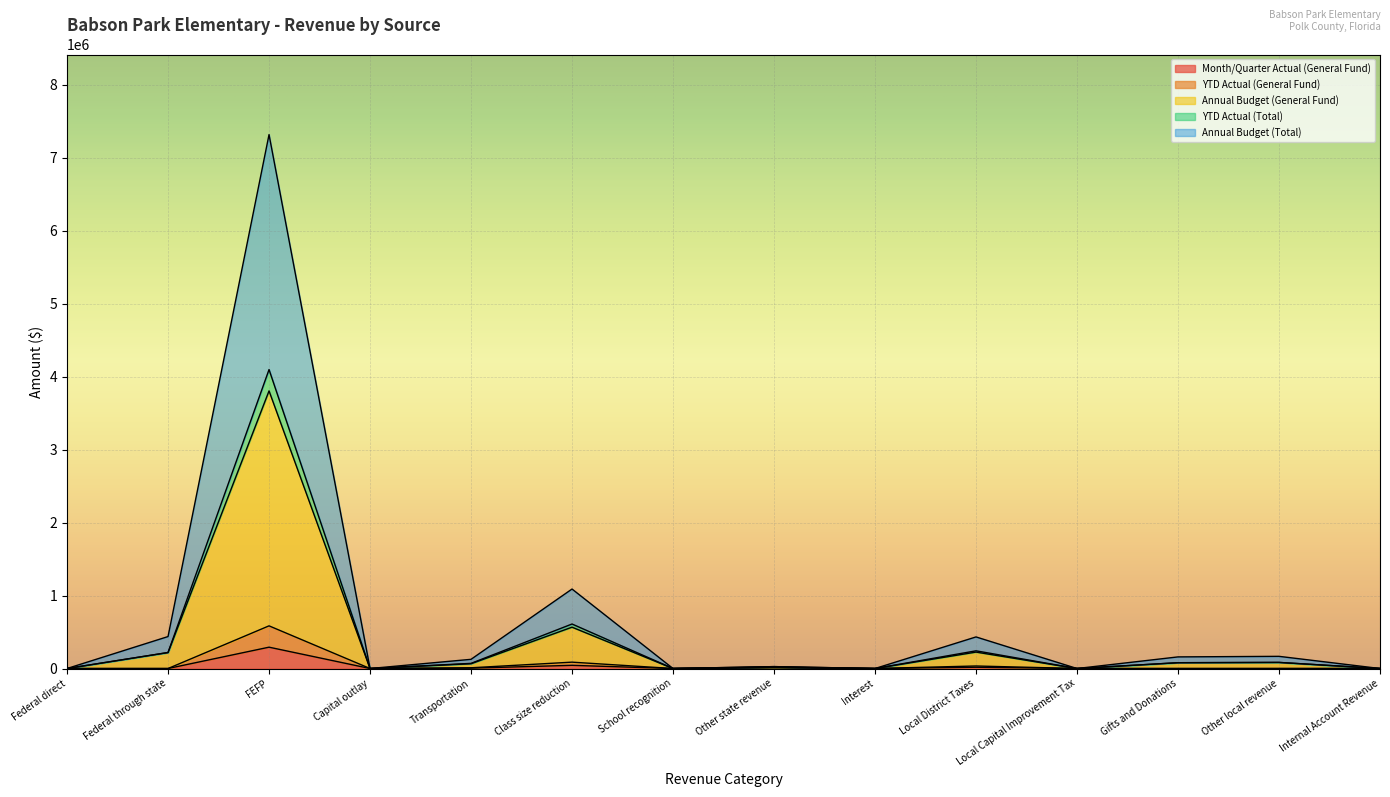

What are all the series names shown in the legend?

Month/Quarter Actual (General Fund), YTD Actual (General Fund), Annual Budget (General Fund), YTD Actual (Total), Annual Budget (Total)